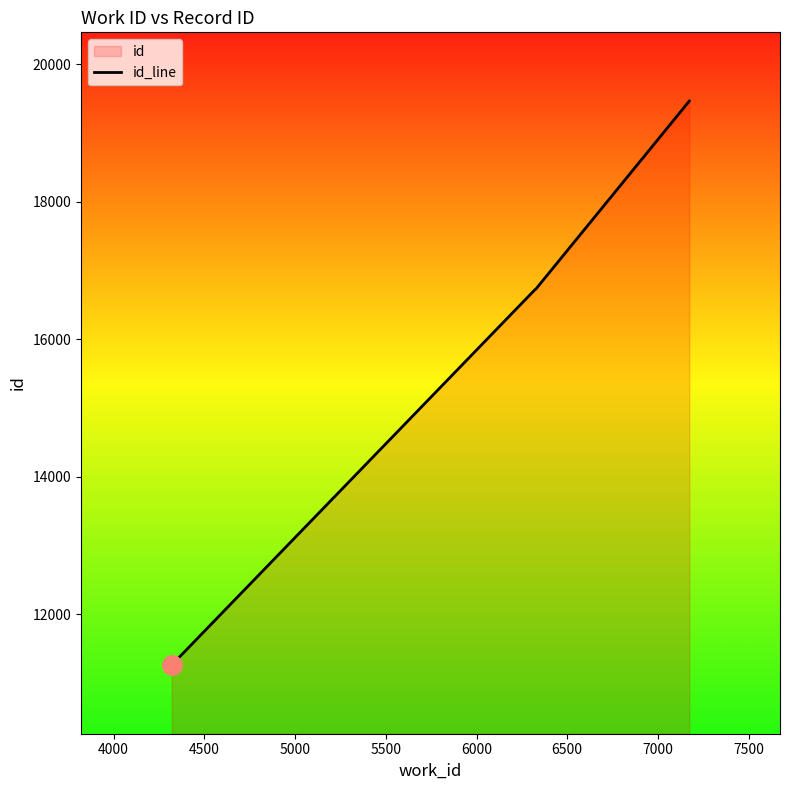

What is the average value?

16043